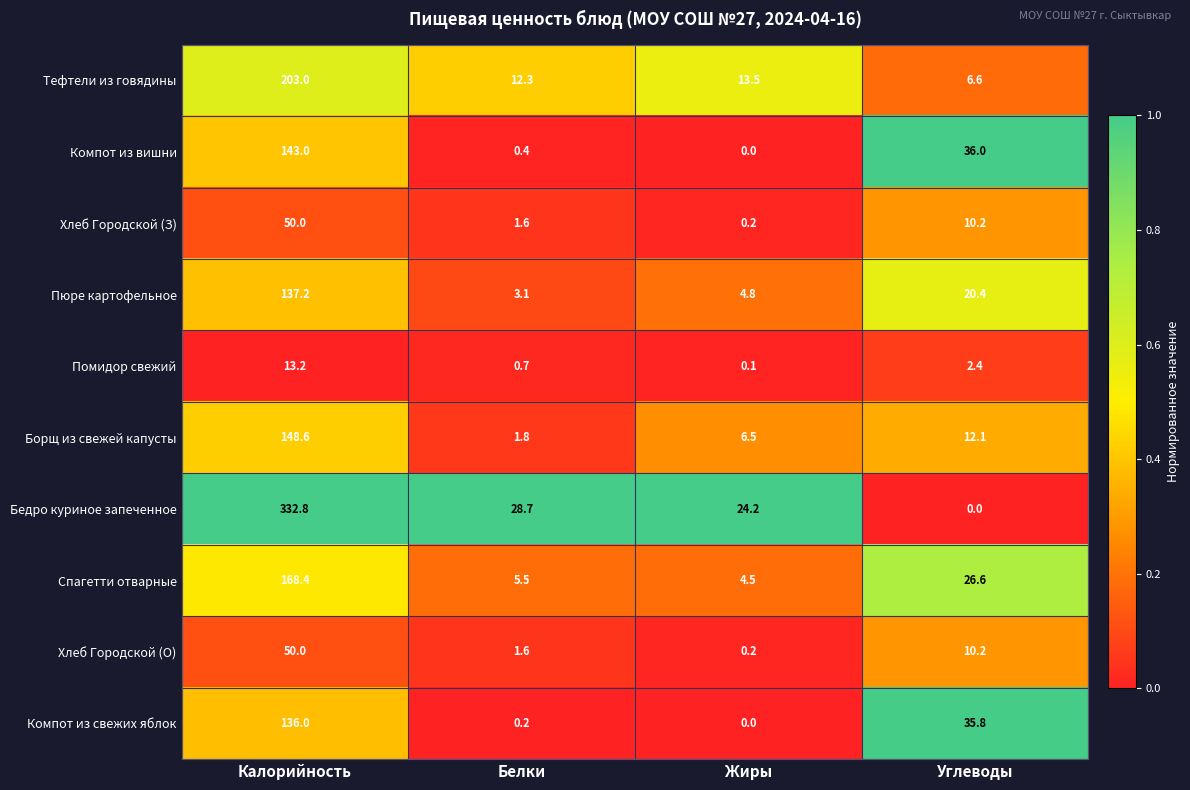

List the labels in order of Хлеб Городской (З) value, largest first.

Калорийность, Углеводы, Белки, Жиры